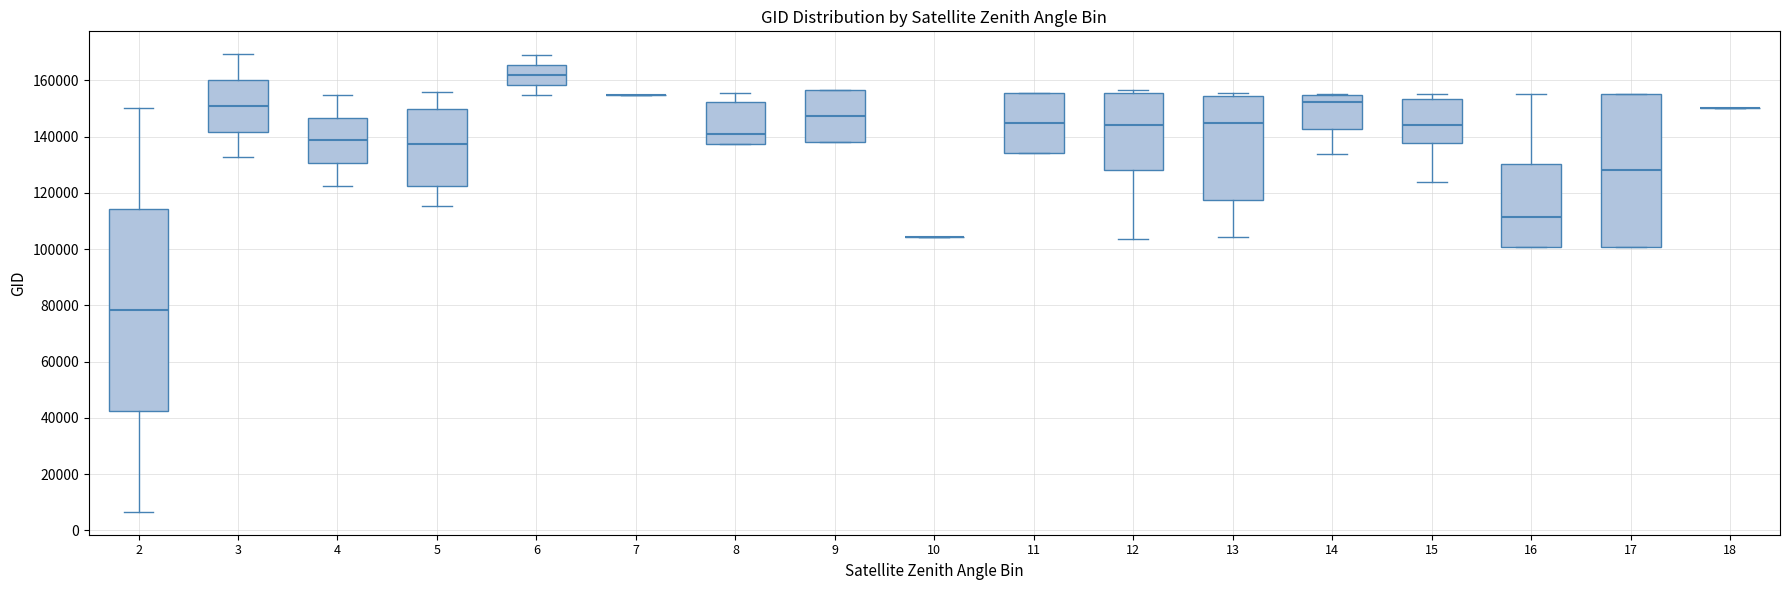

Where does the lower whisker of the box at x = 4 end on the y-axis? The values are not printed on the chart, so give them approximately, as read against the axis.

122000